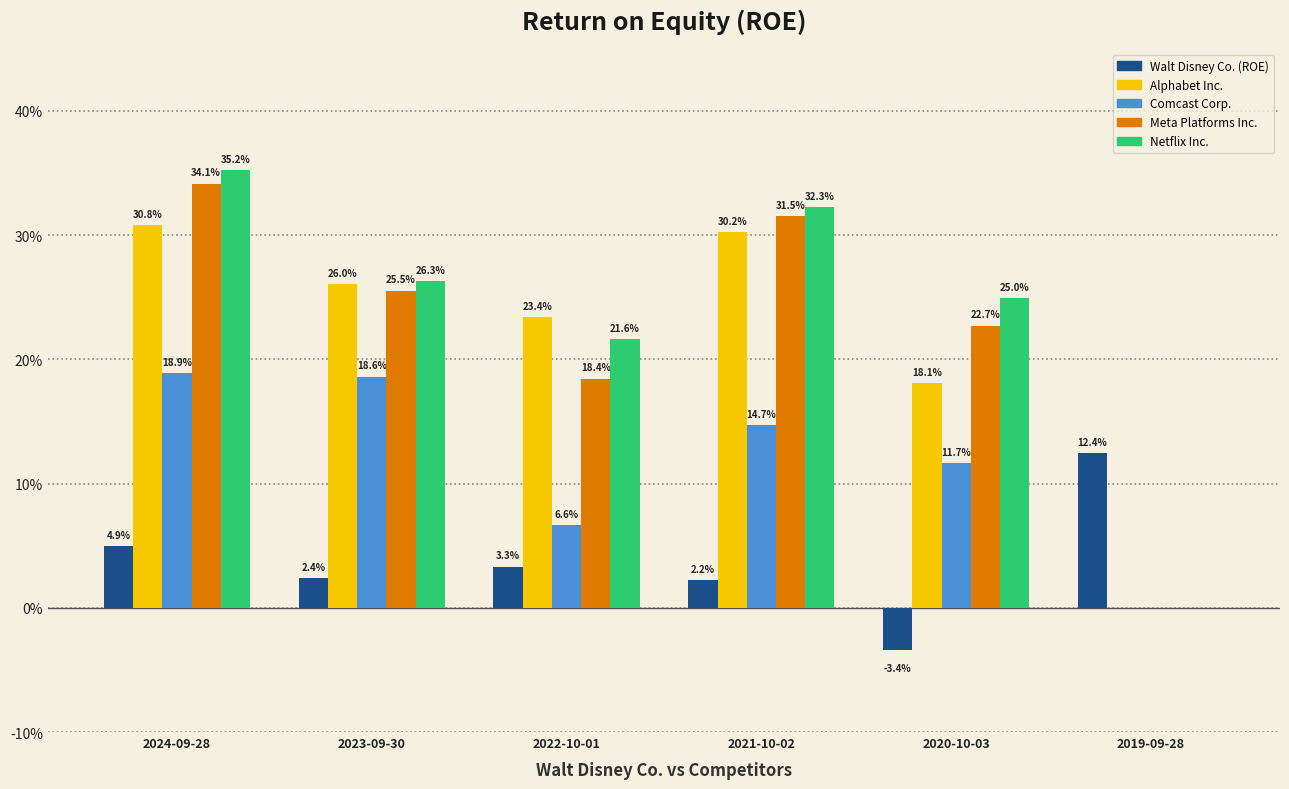

What are all the series names shown in the legend?

Walt Disney Co. (ROE), Alphabet Inc., Comcast Corp., Meta Platforms Inc., Netflix Inc.